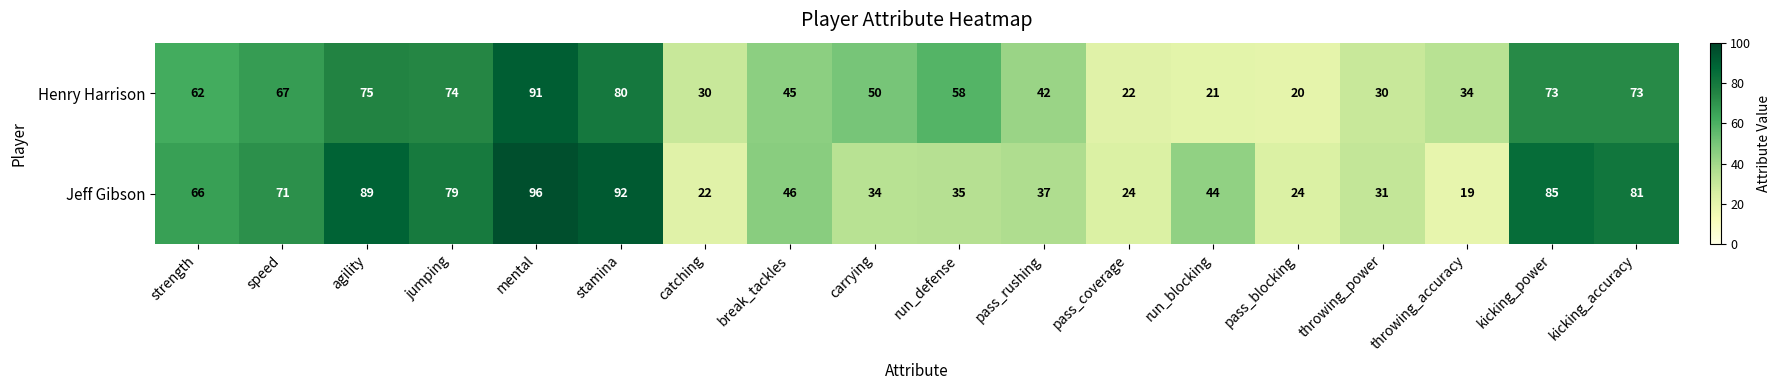

What is the difference between the highest and lowest values at jumping?

5